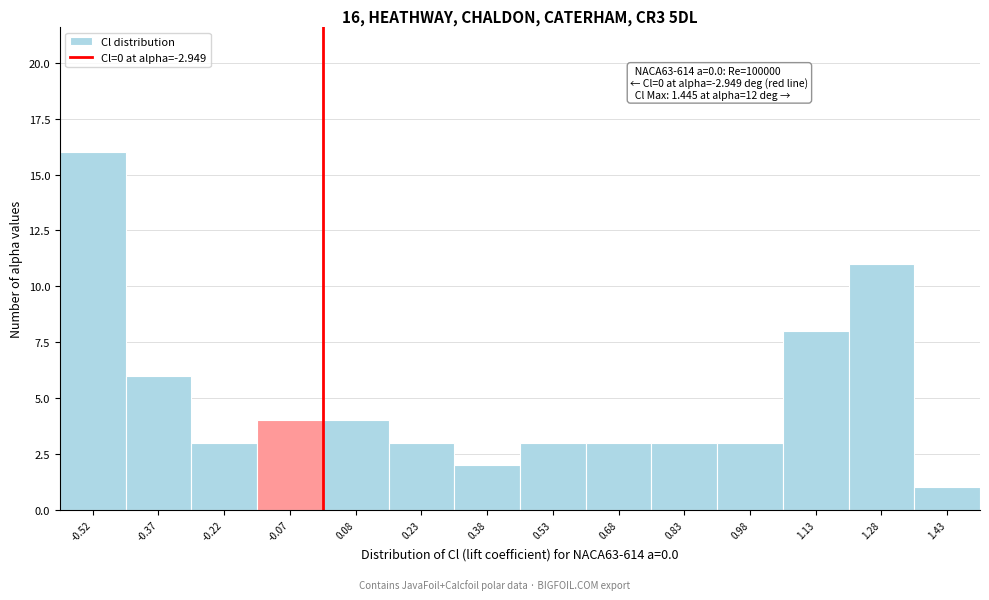

Which range on the x-axis has the tallest bar?

-0.60 to -0.45